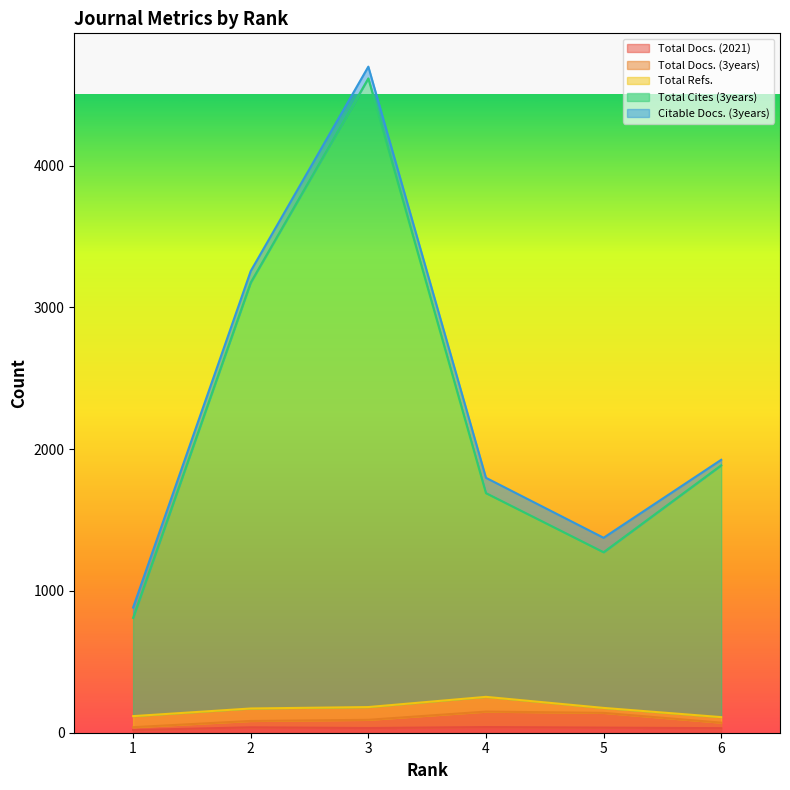

Does the chart have visible grid lines?

No